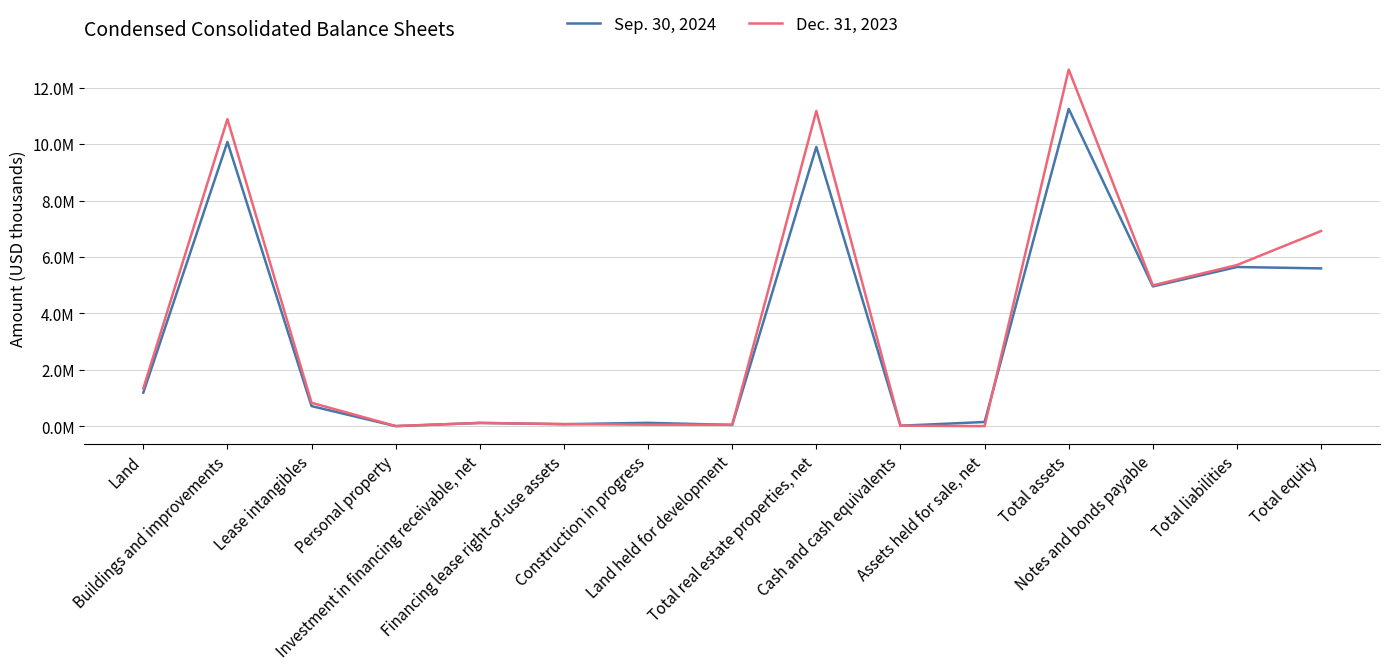

Is this an area chart (filled region under the line)?

No